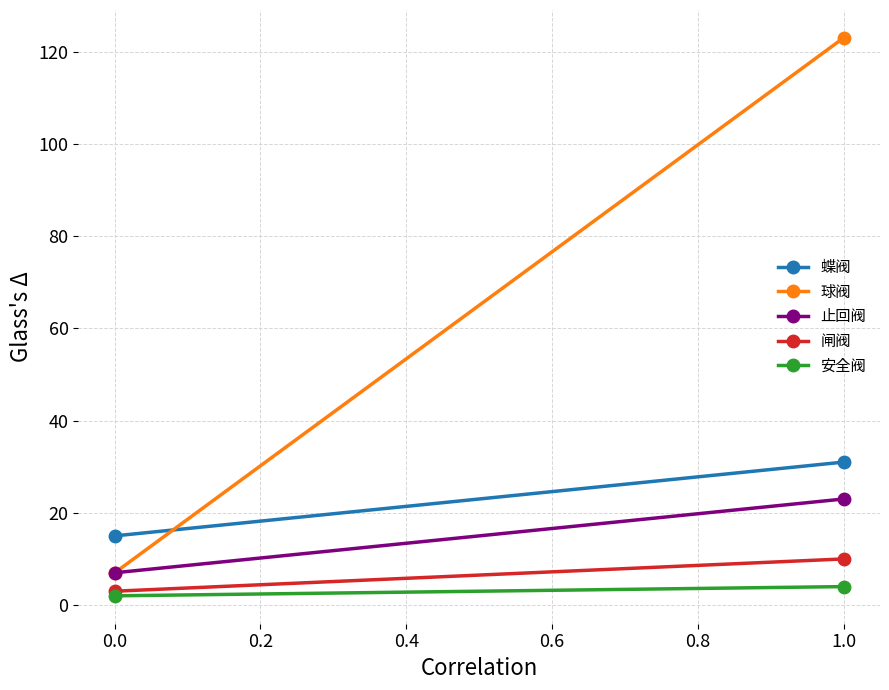

List the series in order of their peak value, lowest first.

安全阀, 闸阀, 止回阀, 蝶阀, 球阀